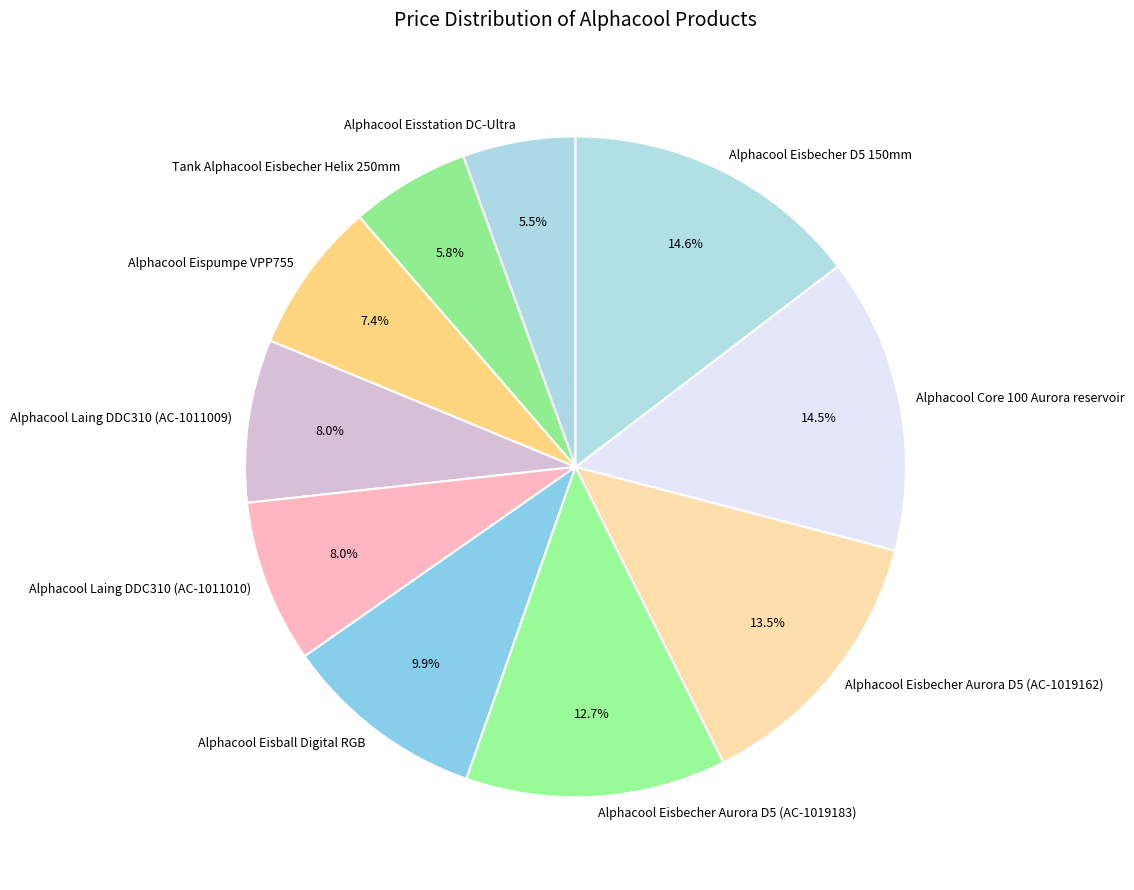

What percentage is the Alphacool Eisbecher Aurora D5 (AC-1019183) slice, to the nearest percent?

13%